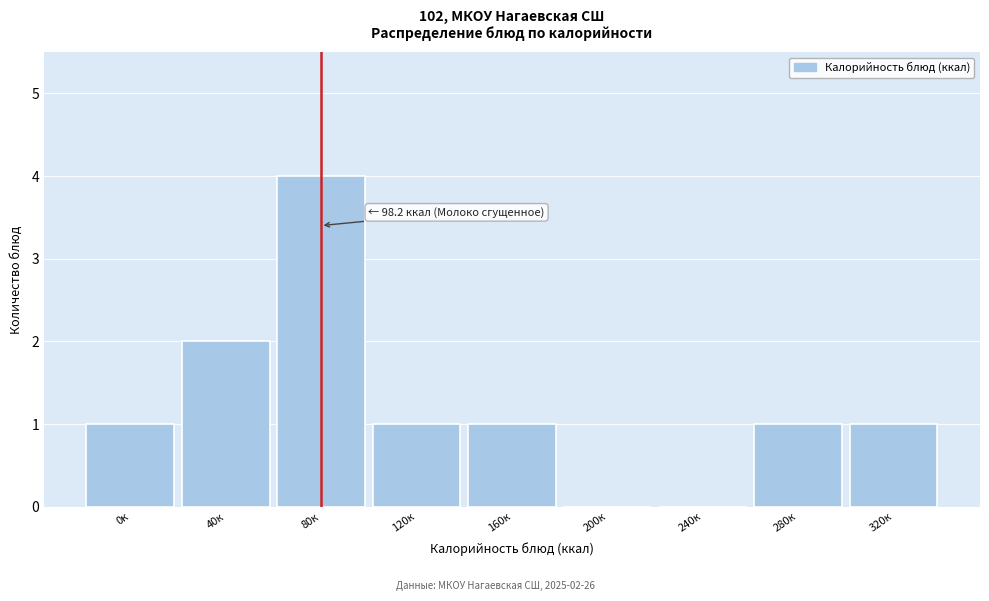

Reading left to right, transcribe all the data shown in this chart.

0к=1	40к=2	80к=4	120к=1	160к=1	200к=0	240к=0	280к=1	320к=1